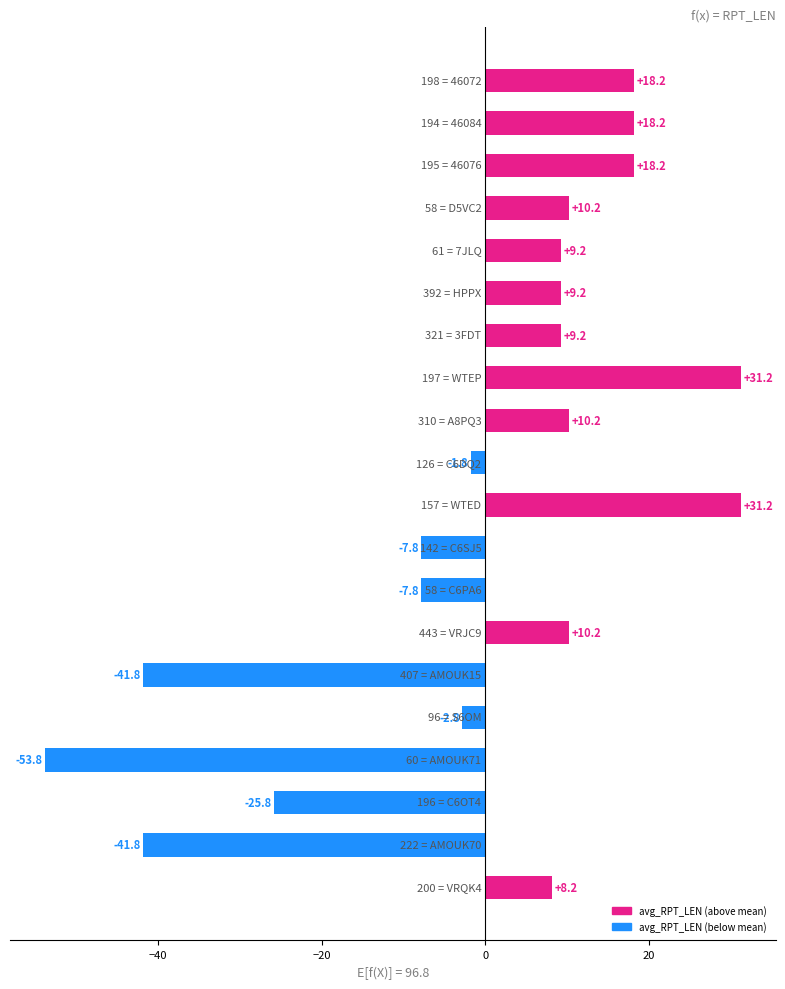

What is the difference between the maximum and minimum values?

85.0